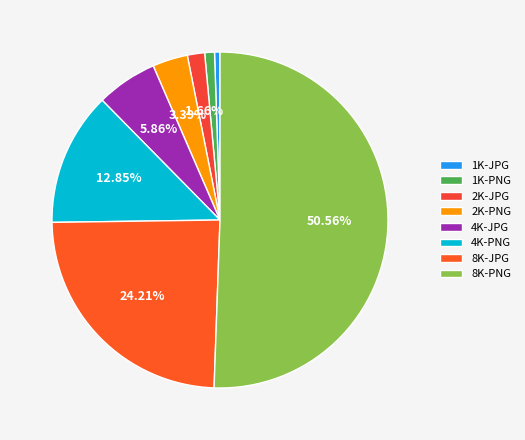

Rank the categories by value from lowest to highest.

1K-JPG, 1K-PNG, 2K-JPG, 2K-PNG, 4K-JPG, 4K-PNG, 8K-JPG, 8K-PNG